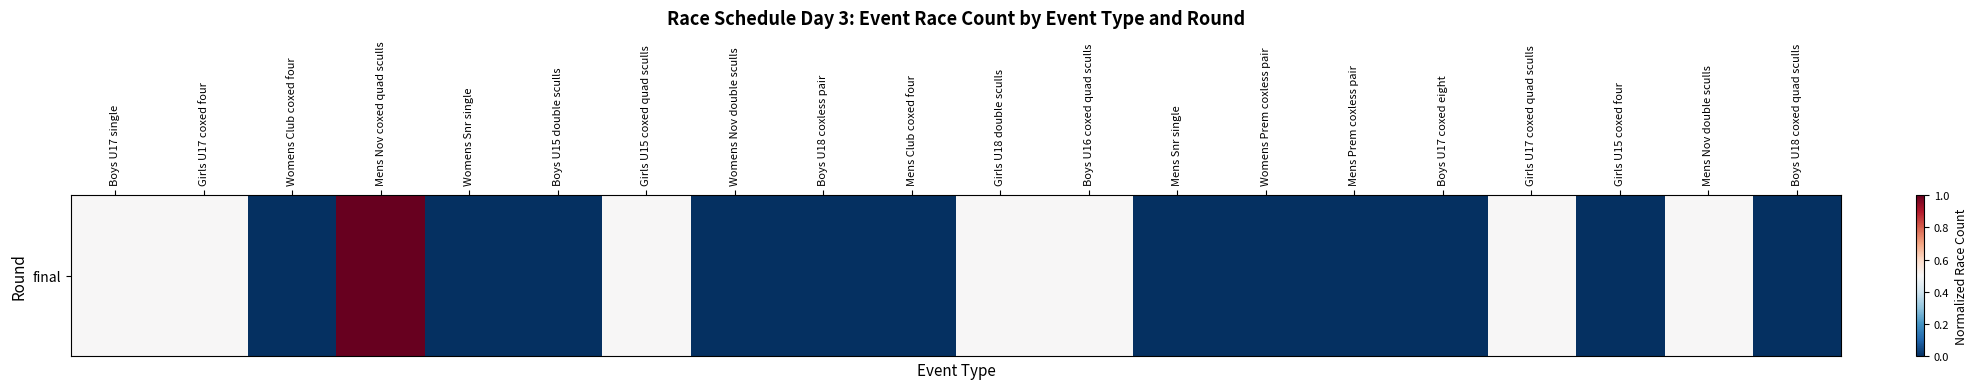

How many distinct data groups are displayed?

1